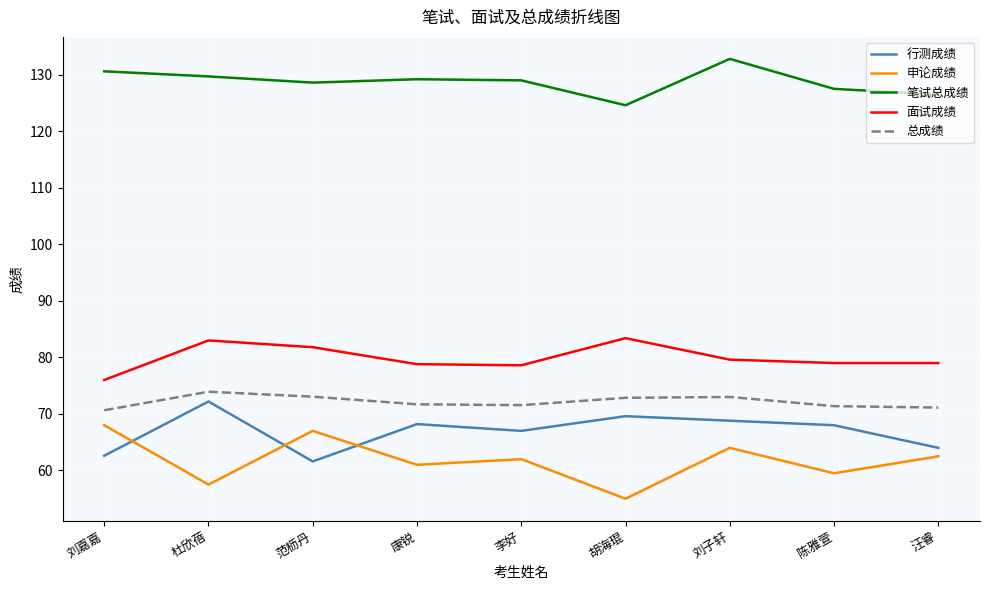

What is the minimum value shown in the chart?

55.0